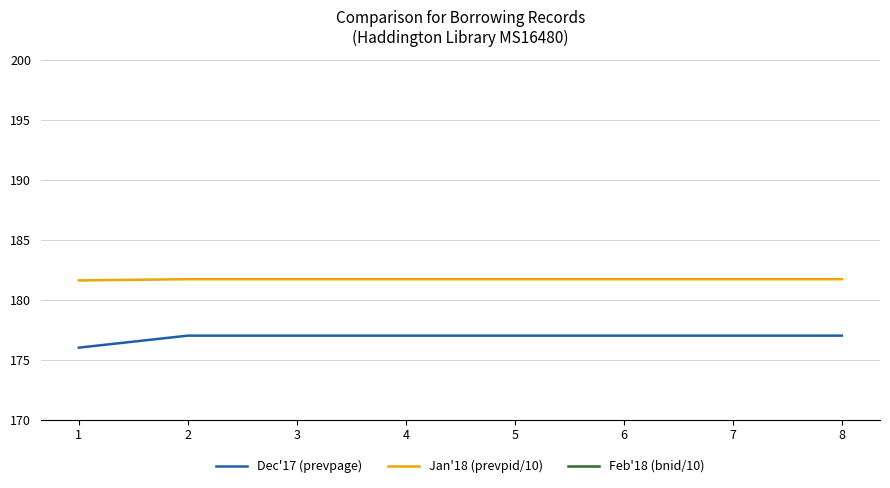

What is the spread (max minus min) of values at 8?

46.3